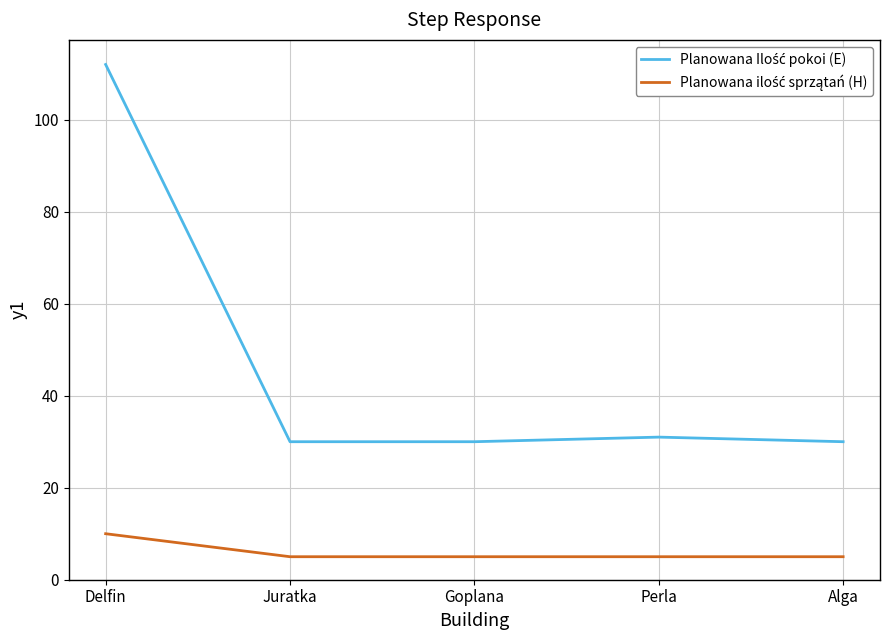

What position from the left is Perla?

4